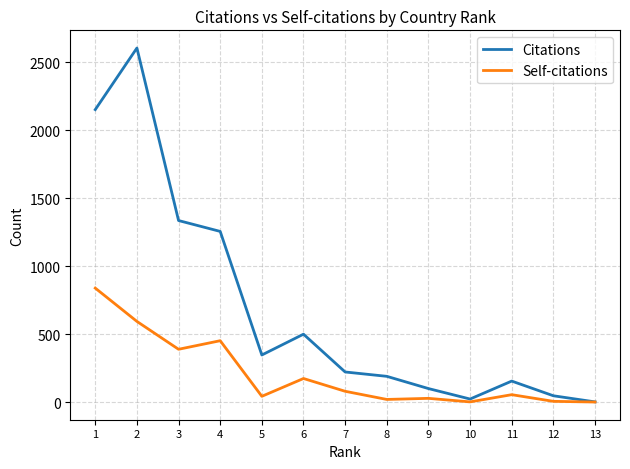

At which category is the sum across all series the highest?

2